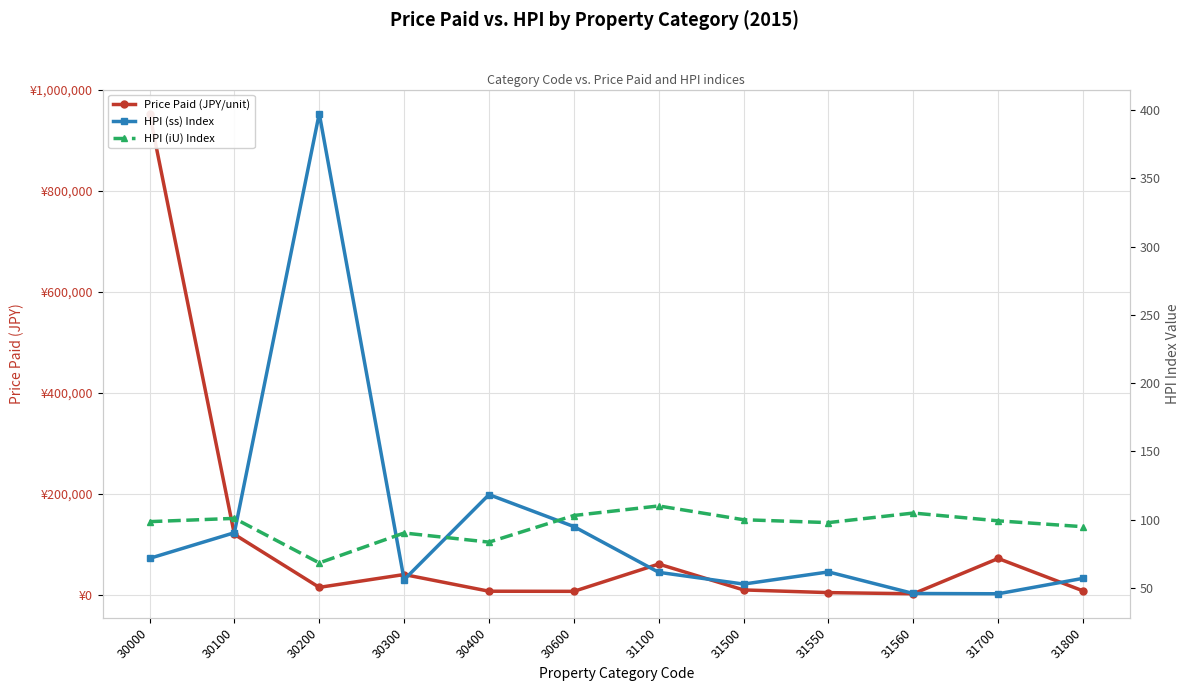

Rank the series by their maximum value, from highest to lowest.

Price Paid (JPY/unit), HPI (ss) Index, HPI (iU) Index